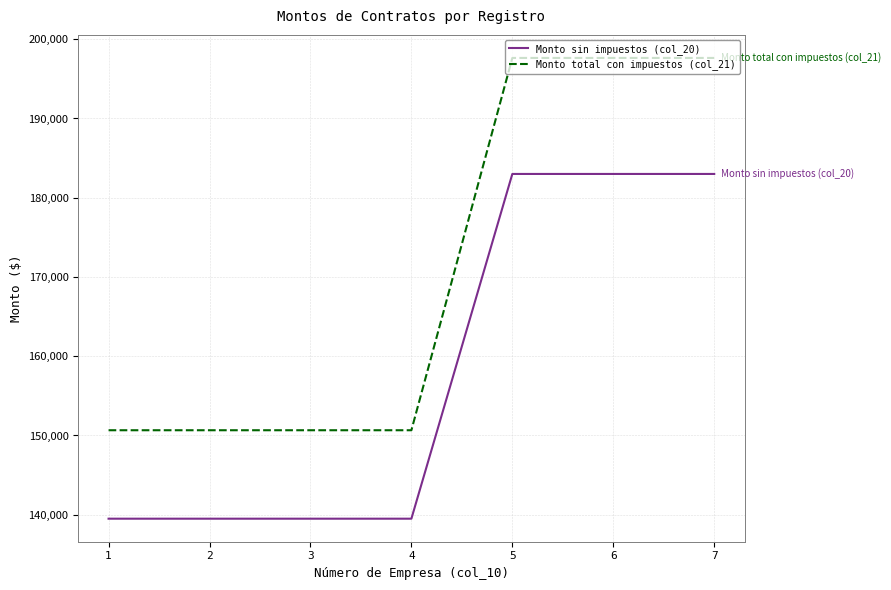

How many Monto sin impuestos (col_20) values are between 139500 and 183000?

7